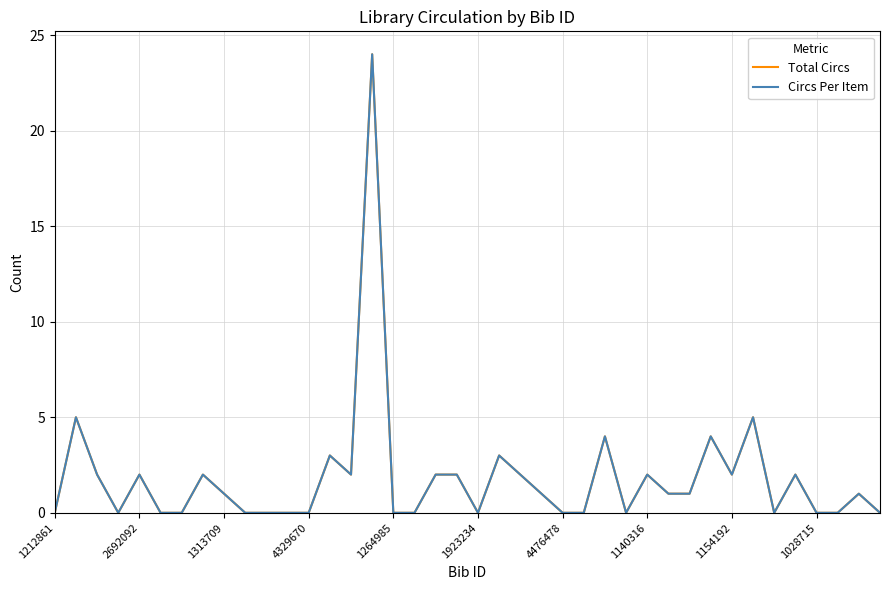

Does the chart display data point markers on the line(s)?

No